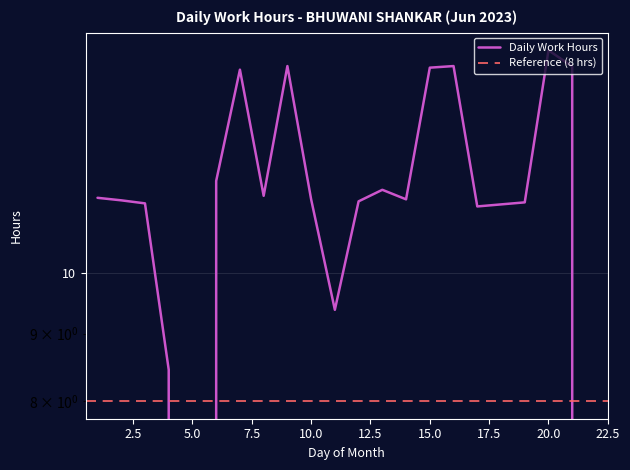

List the labels in order of value, smallest first.

5, 22, 4, 11, 17, 3, 19, 12, 2, 10, 14, 1, 8, 13, 6, 7, 15, 21, 9, 16, 20